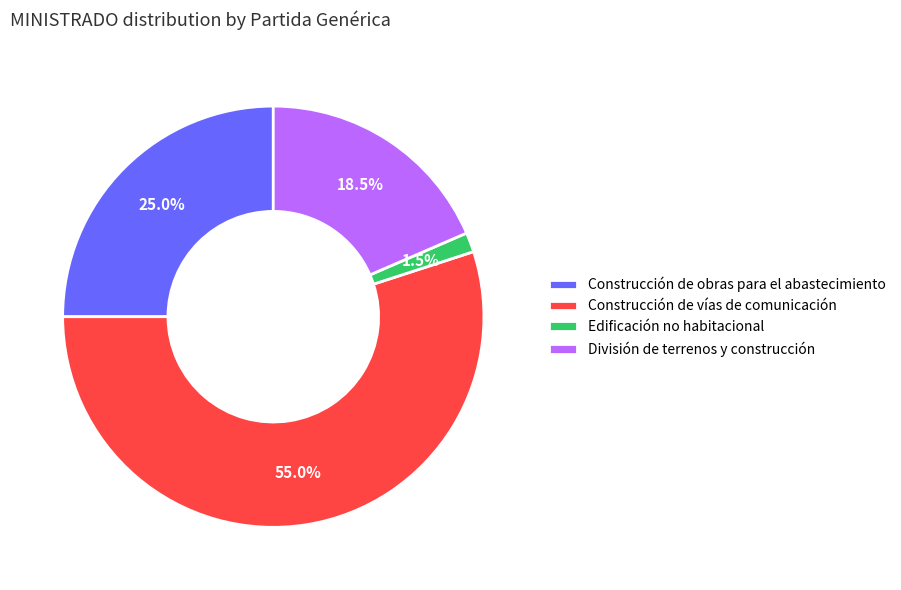

To the nearest percent, what portion does Construcción de obras para el abastecimiento represent?

25%